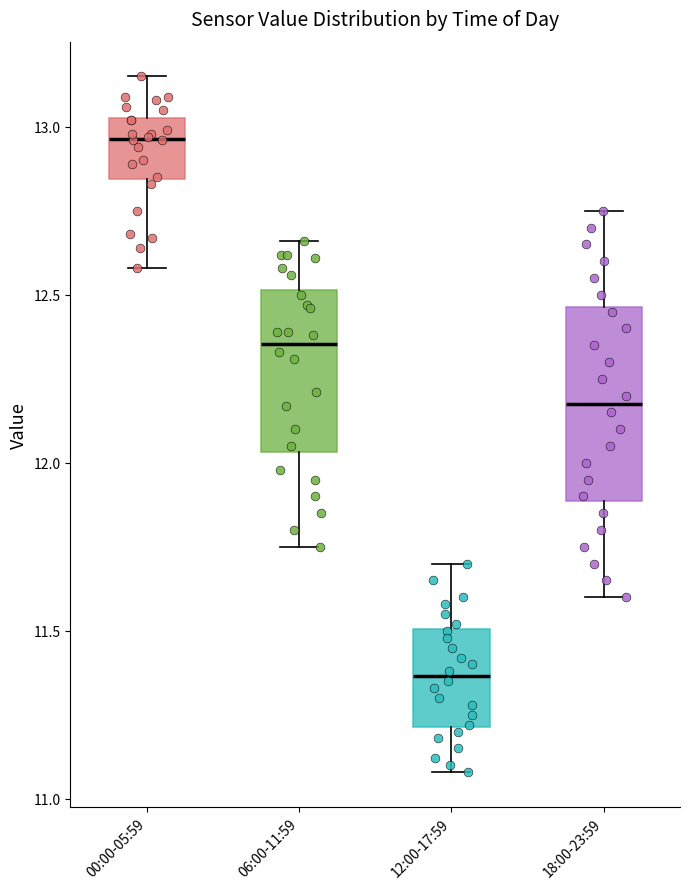

Comparing the boxes themselves (not the whiskers), which one is the tallest?

18:00-23:59